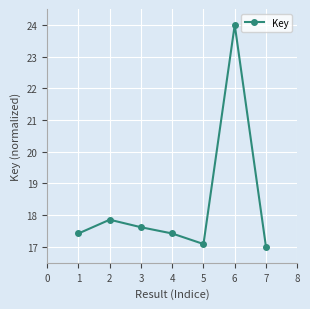

True or false: there are more than 1 points higher than both neighbors.

True